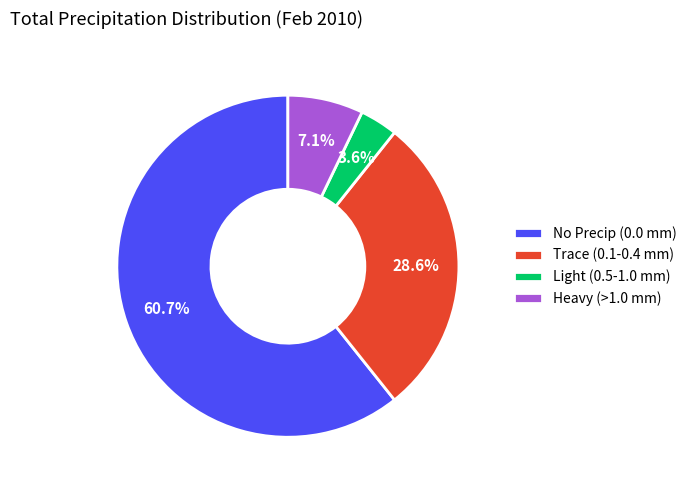

Count the number of slices in the pie.

4